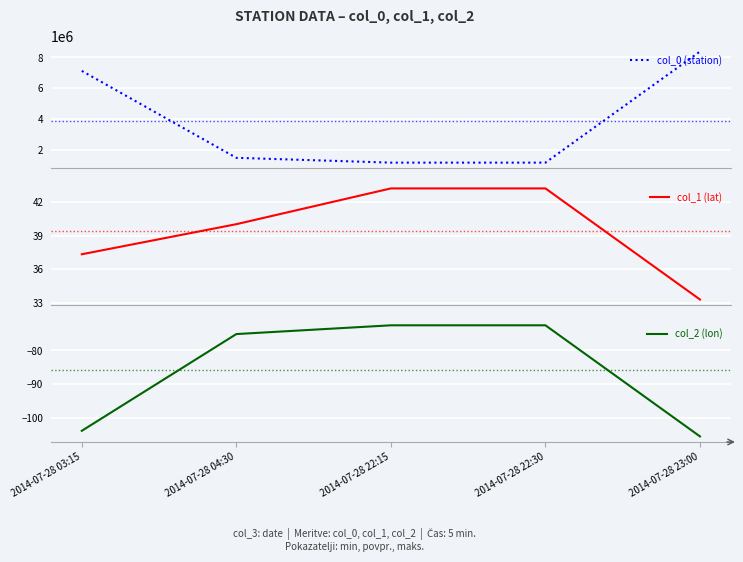

What is the label of the 5th point from the left?

2014-07-28 23:00